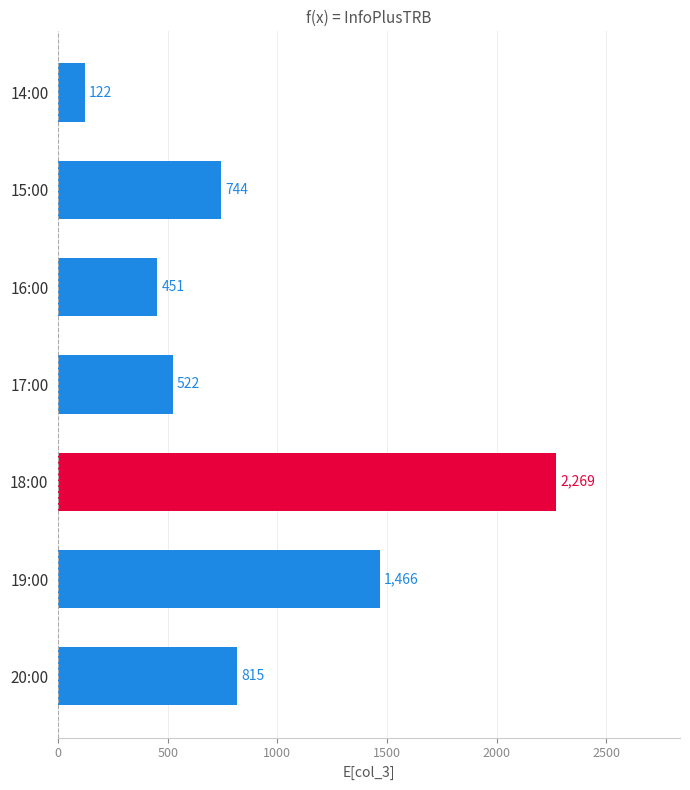

Does the chart contain any negative values?

No